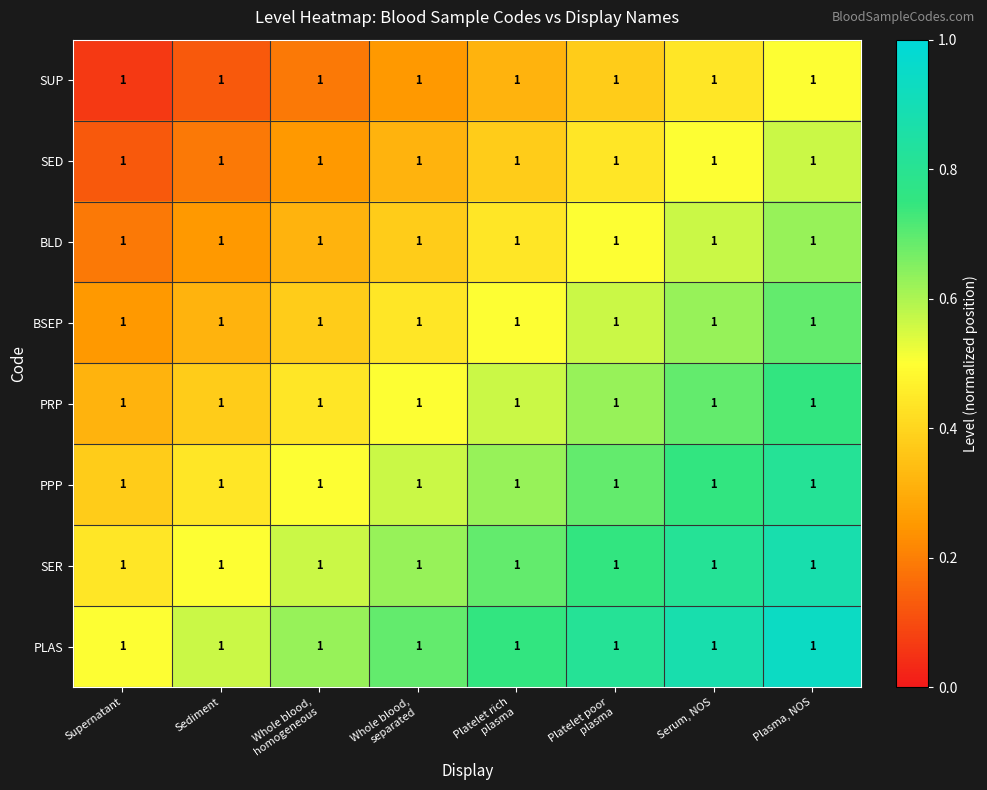

How many series are shown in this chart?

8